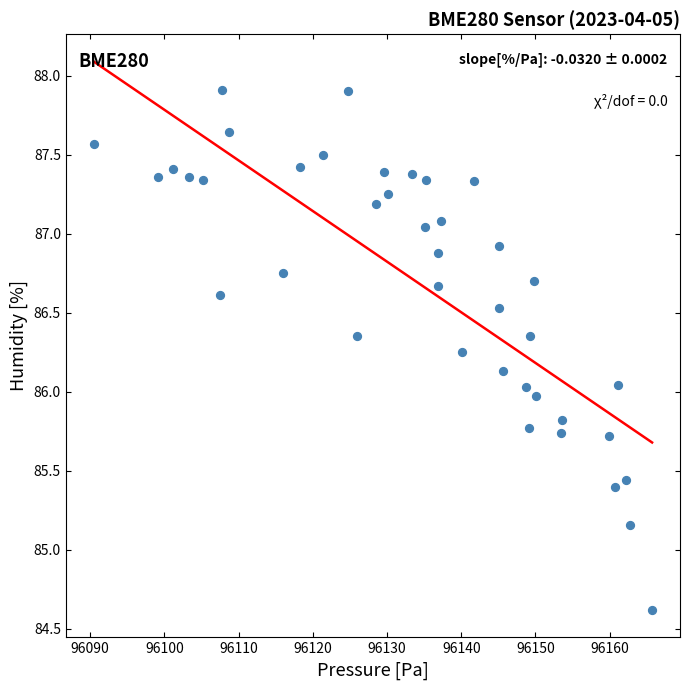

What is the range of X values (max minus min)?

75.2